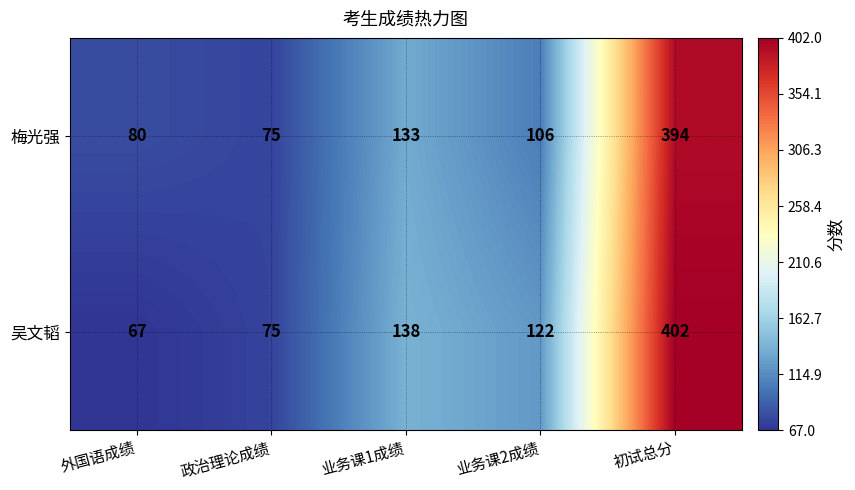

What is the total value across all series at 政治理论成绩?

150